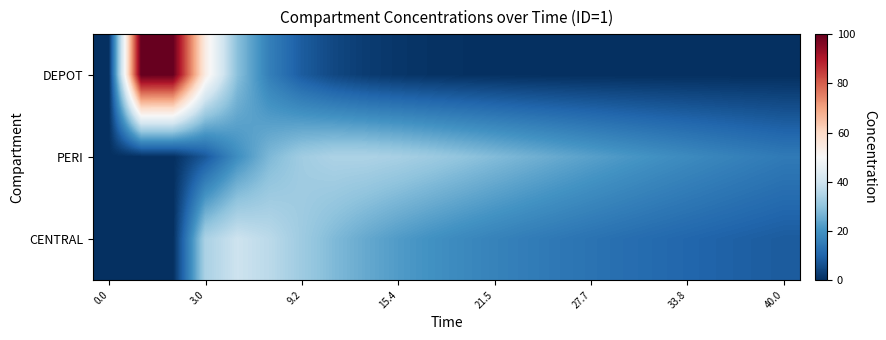

Reading left to right, transcribe all the data shown in this chart.

DEPOT: 0.0	100.0	100.0	54.0	29.2	15.8	8.5	4.6	2.5	1.3	0.7	0.4	0.2	0.1	0.1	0.0	0.0	0.0	0.0	0.0	0.0	0.0
PERI: 0.0	0.0	0.0	7.7	19.1	27.6	32.4	34.3	34.4	33.5	31.9	30.1	28.2	26.4	24.6	22.8	21.2	19.7	18.3	17.0	15.8	14.7
CENTRAL: 0.0	0.0	0.0	34.0	39.6	36.6	32.1	27.9	24.5	21.9	19.8	18.0	16.6	15.3	14.1	13.1	12.1	11.2	10.4	9.7	9.0	8.3